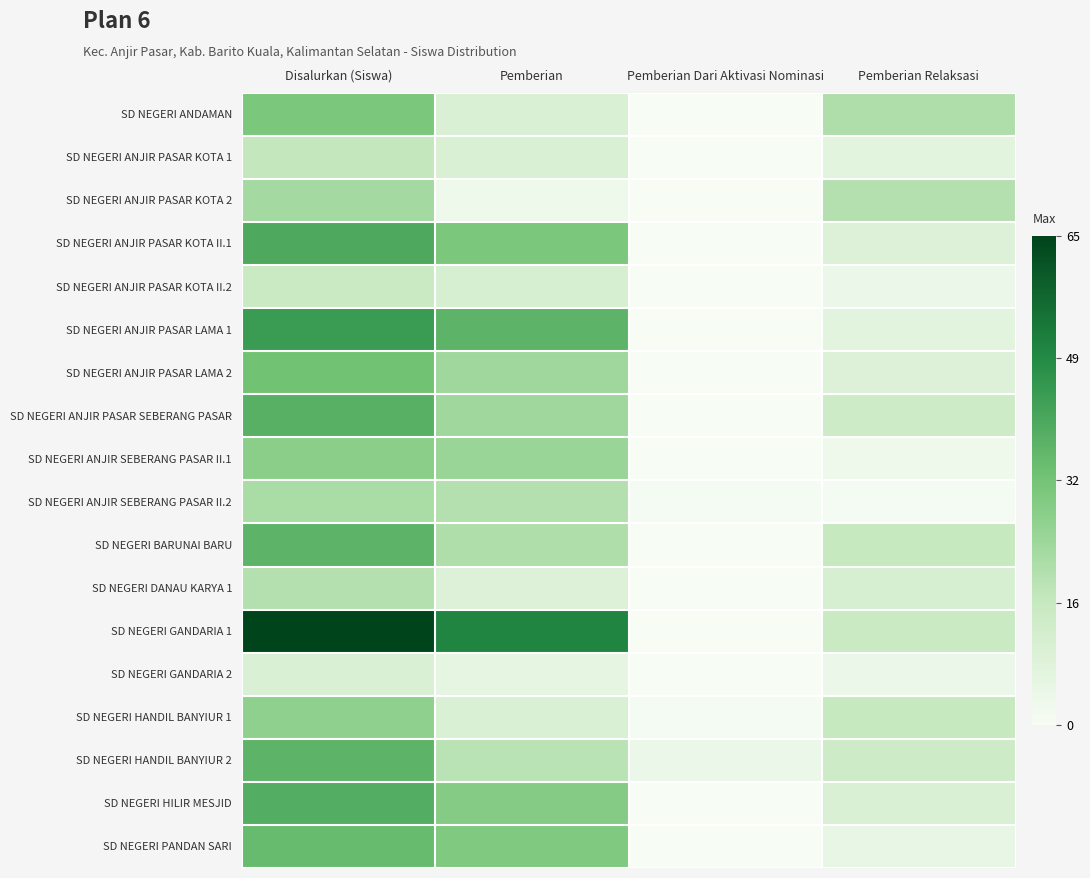

What is the total value across all series at Pemberian Relaksasi?

186